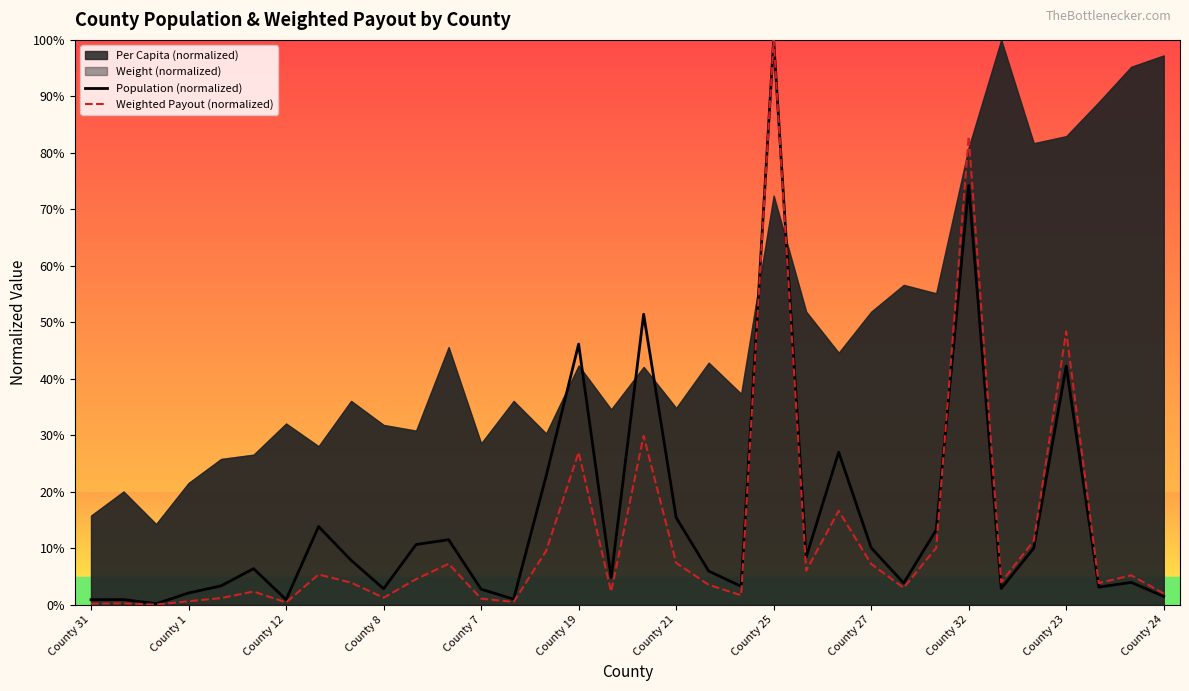

At which label is Population (normalized) closest to 0?

County 12